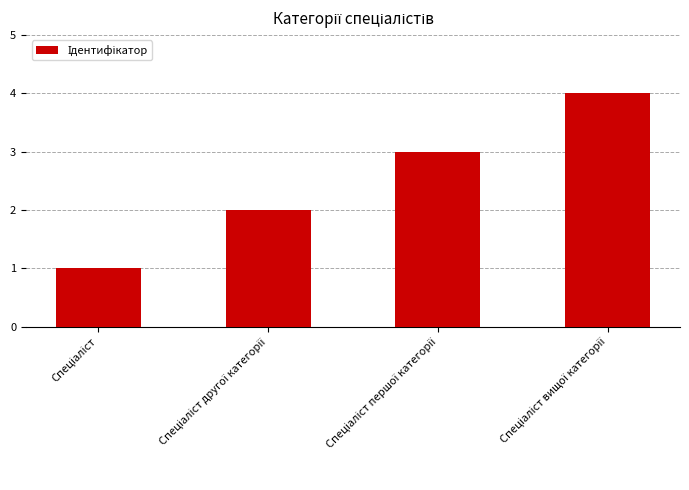

What is the sum of all values?

10